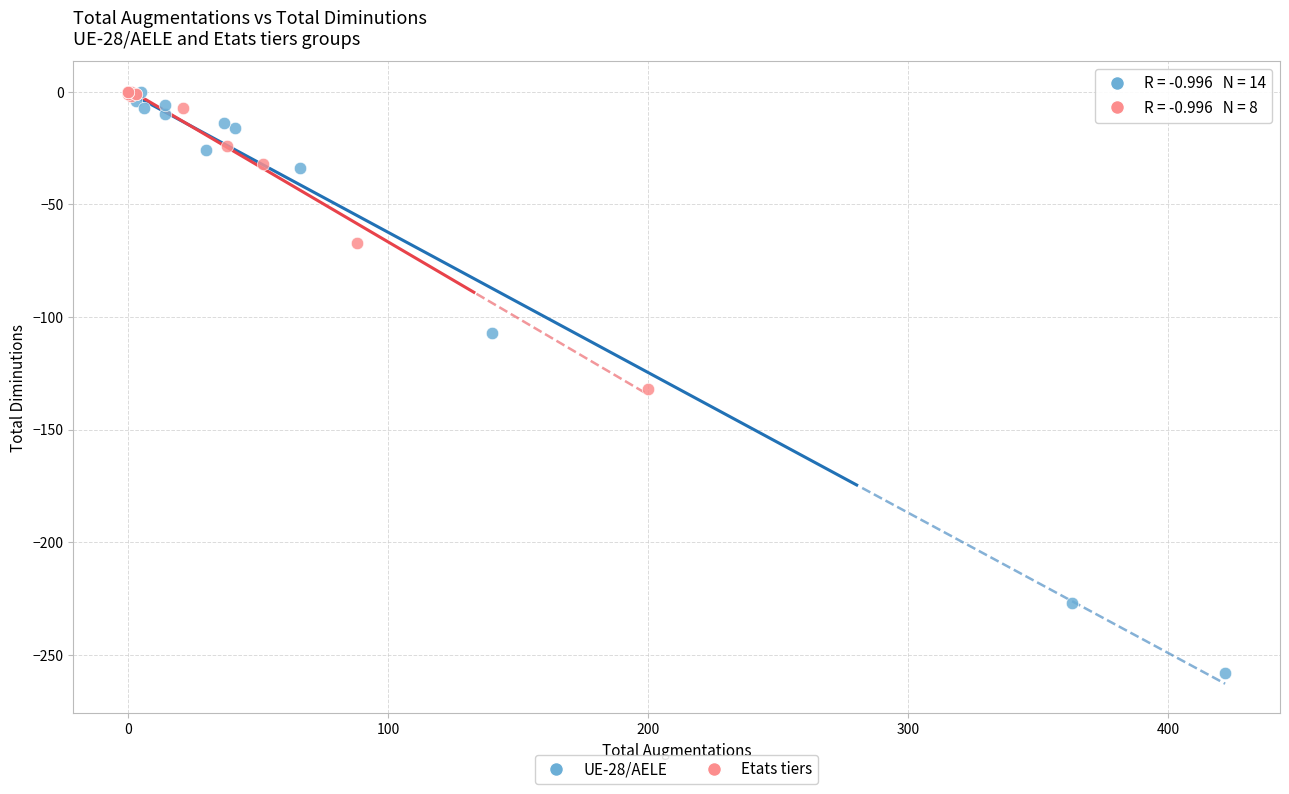

Which series contains the lowest Y value?

UE-28/AELE